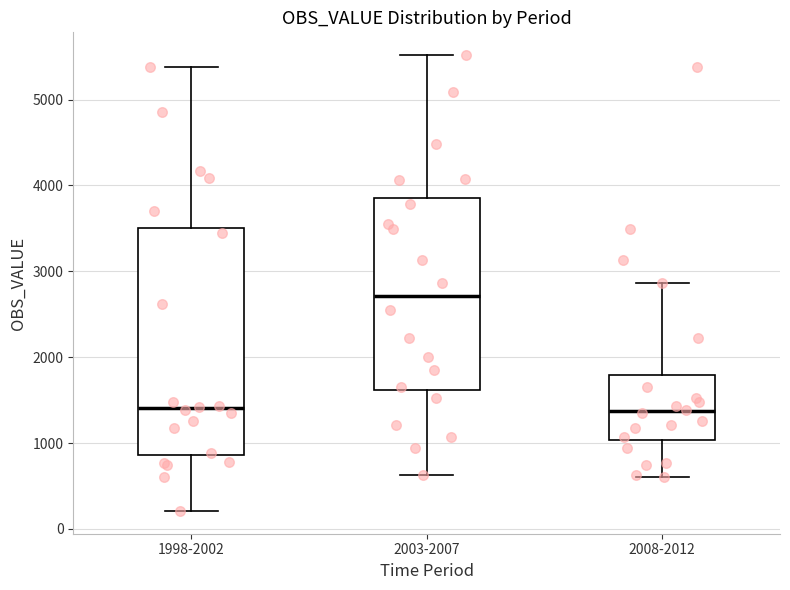

Which box is the tallest, from its lower edge to its upper edge?

1998-2002